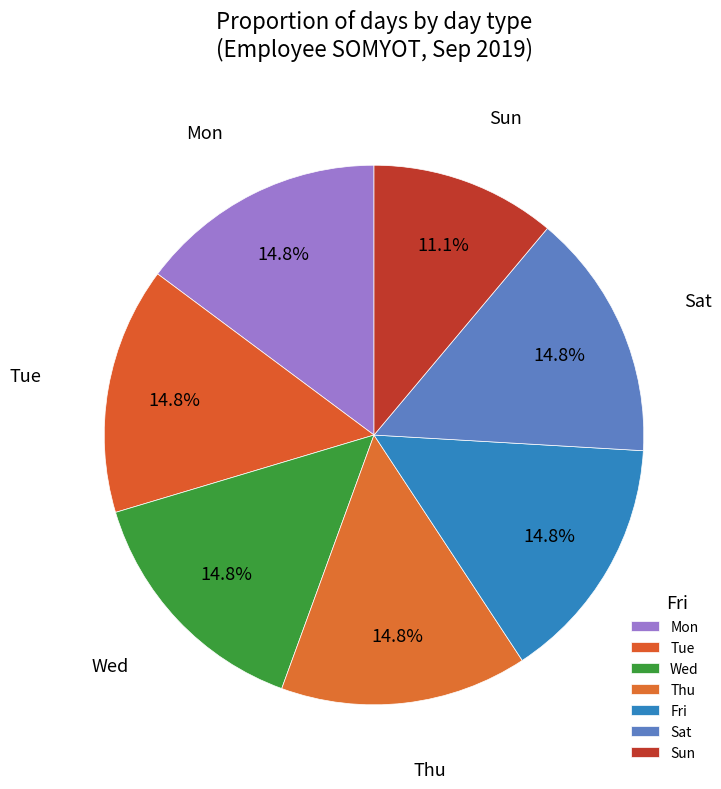

What portion of the pie excludes Fri?

85.2%